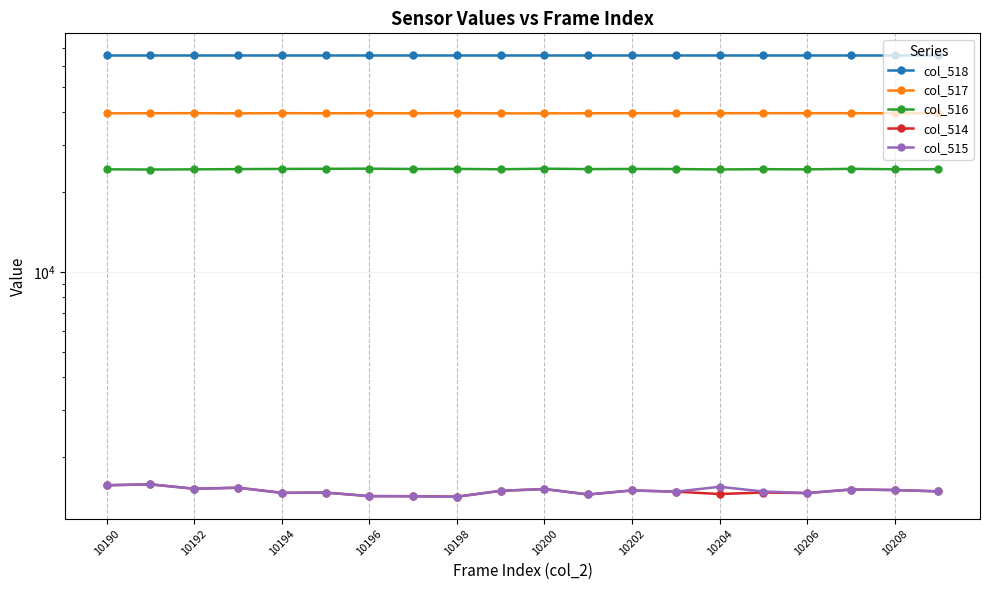

Between 10198 and 10194, which is larger?

10198